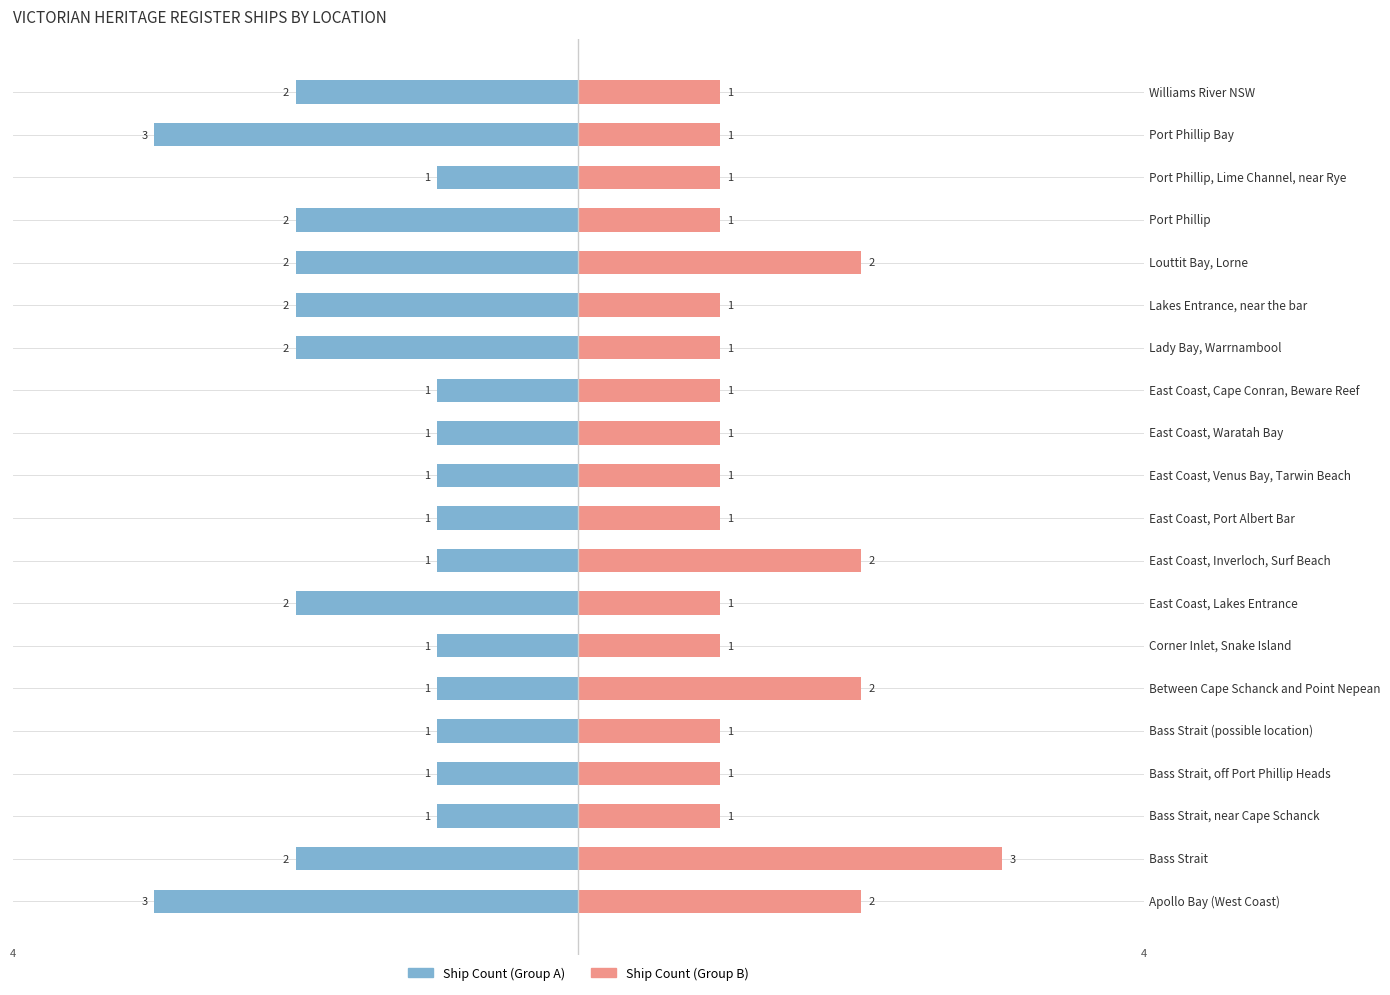

Is the value of Ship Count (Group B) at Lakes Entrance, near the bar greater than the value of Ship Count (Group A) at Louttit Bay, Lorne?

Yes